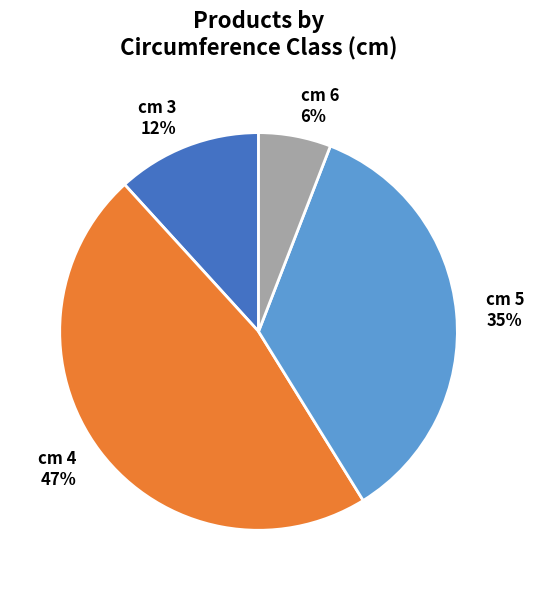

To the nearest percent, what is the average slice percentage?

25%